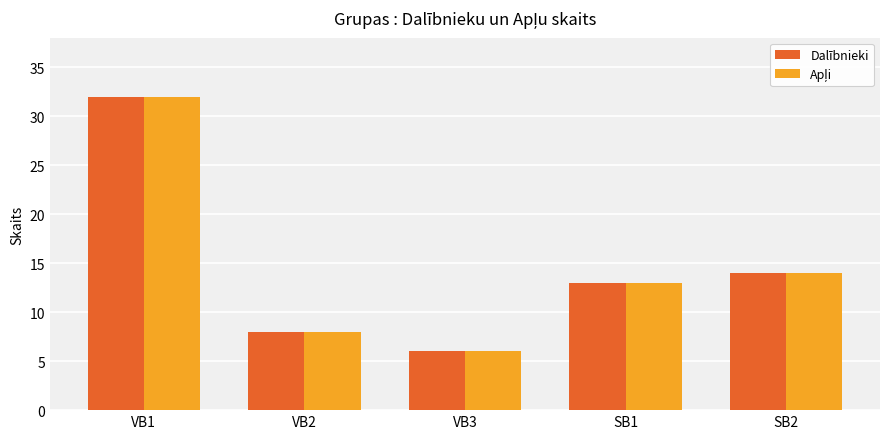

What is the label of the 3rd bar from the left?

VB3